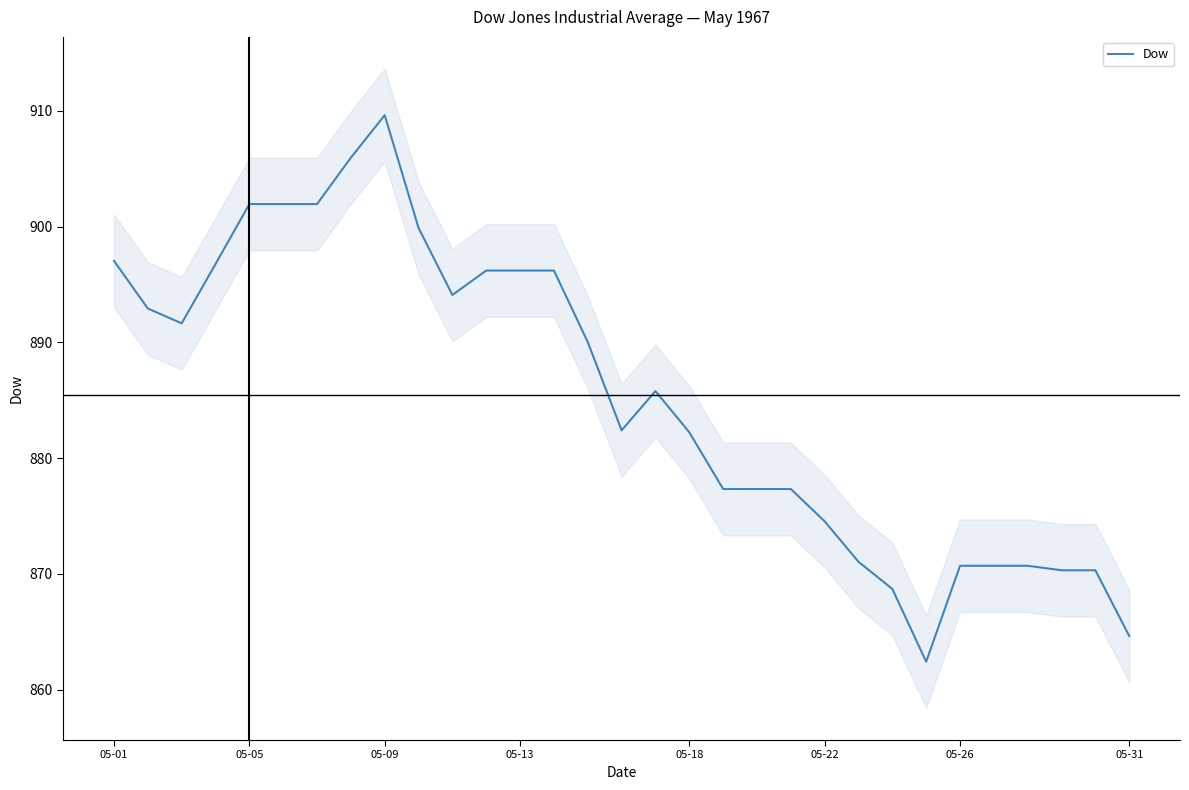

Is it true that Dow equals 567.0 at 05-09?

False